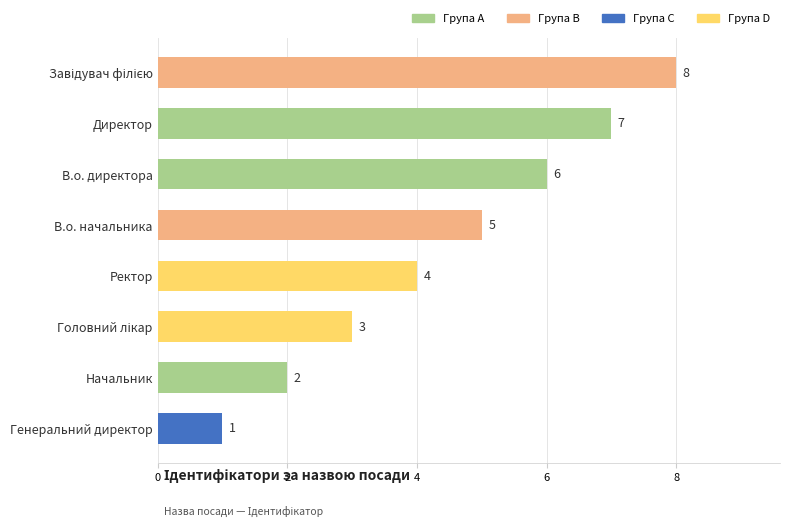

Count the number of data series in this chart.

1